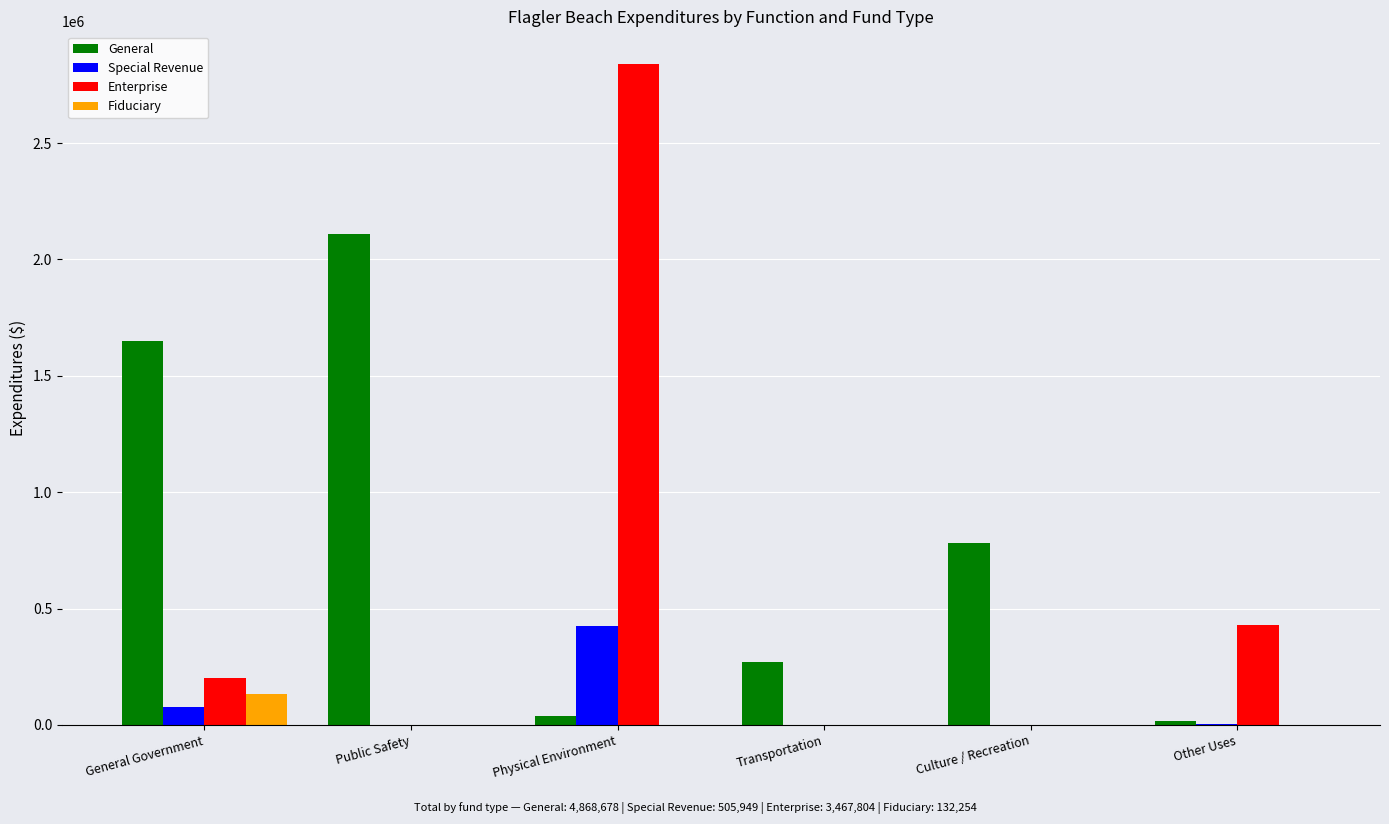

What is the difference between the Fiduciary values at Transportation and General Government?

132254